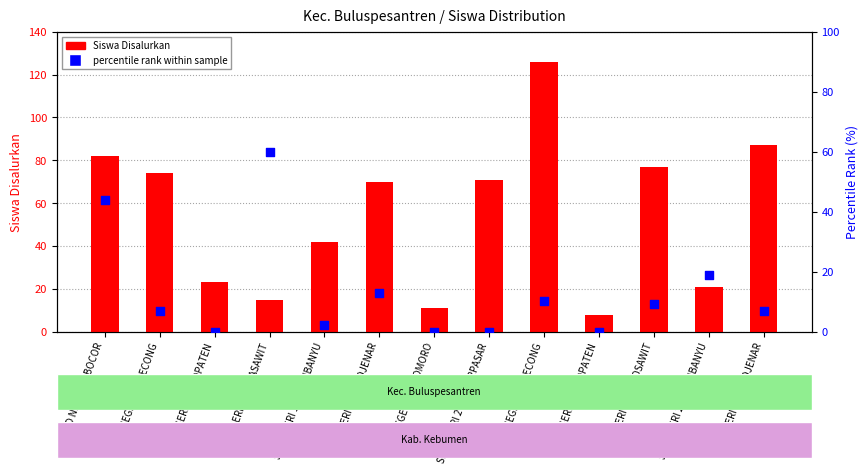

Which series reaches the maximum Y coordinate?

Siswa Disalurkan